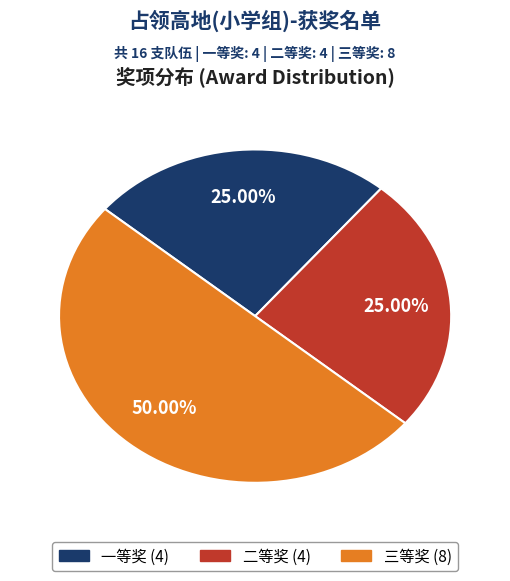

Which category has the biggest portion of the pie?

三等奖